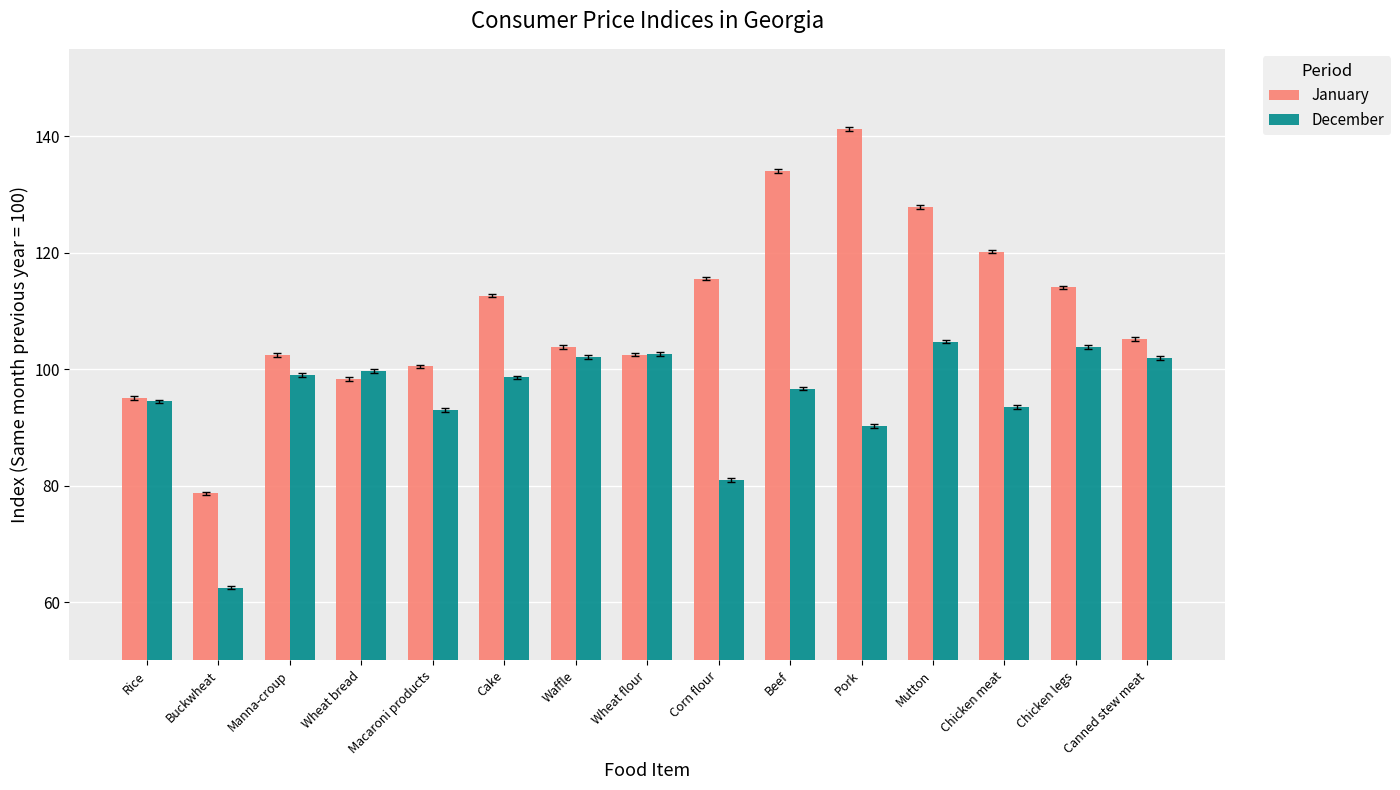

What is the label of the 13th bar from the right?

Manna-croup